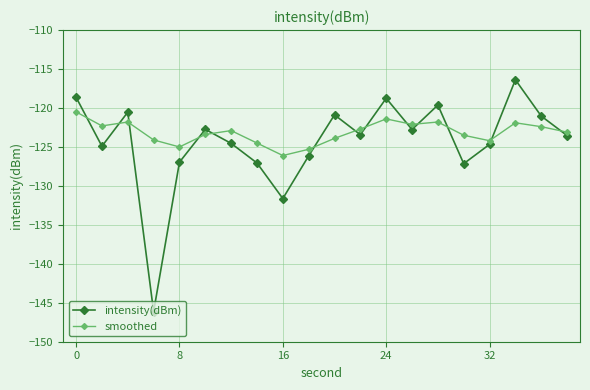

What is the maximum value shown in the chart?

-116.4